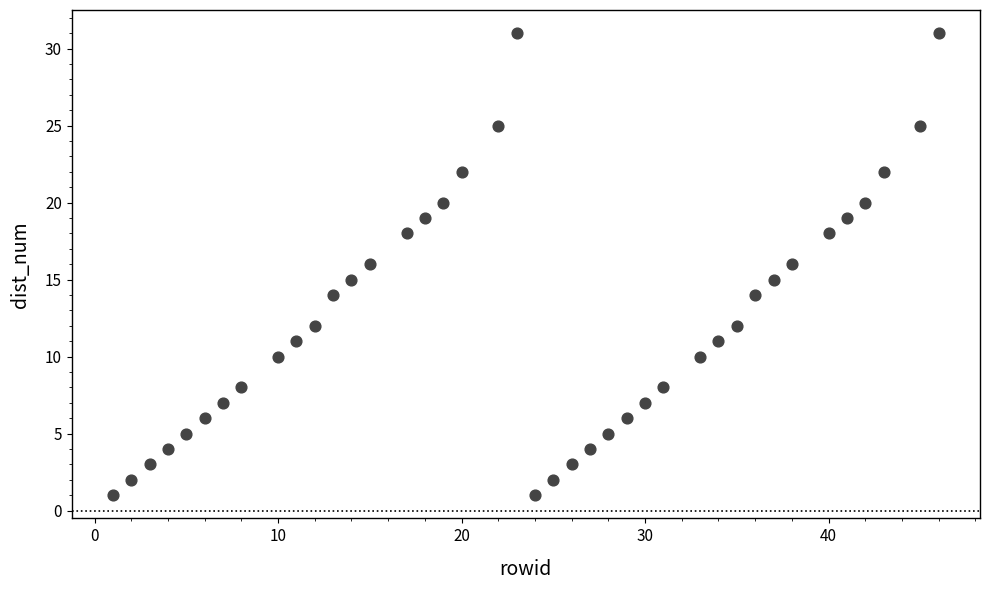

What is the range of Y values (max minus min)?

30